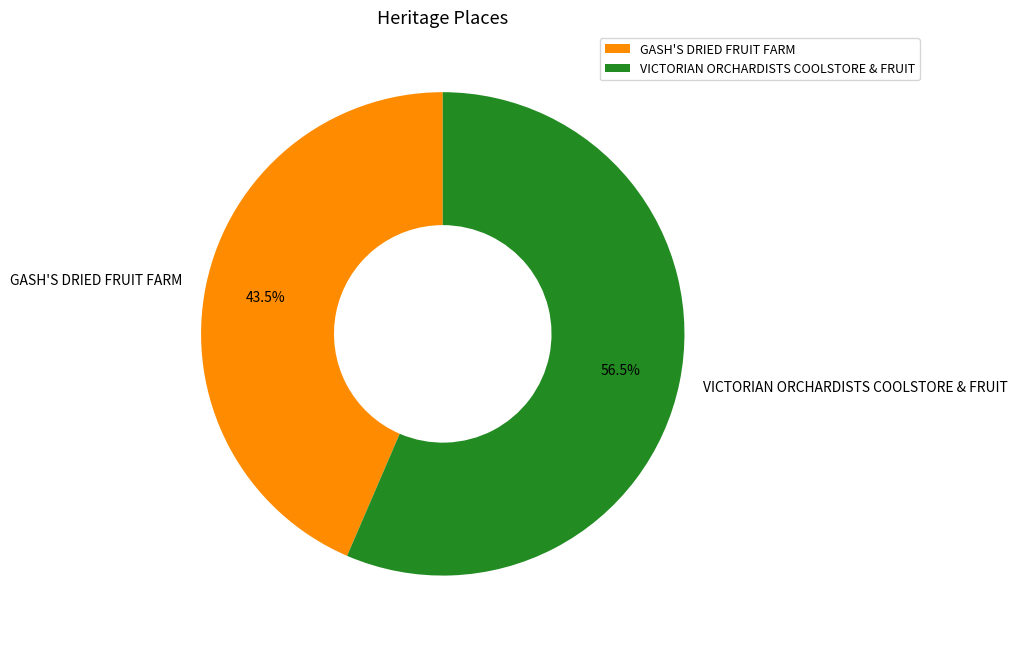

Rank the categories by value from lowest to highest.

GASH'S DRIED FRUIT FARM, VICTORIAN ORCHARDISTS COOLSTORE & FRUIT